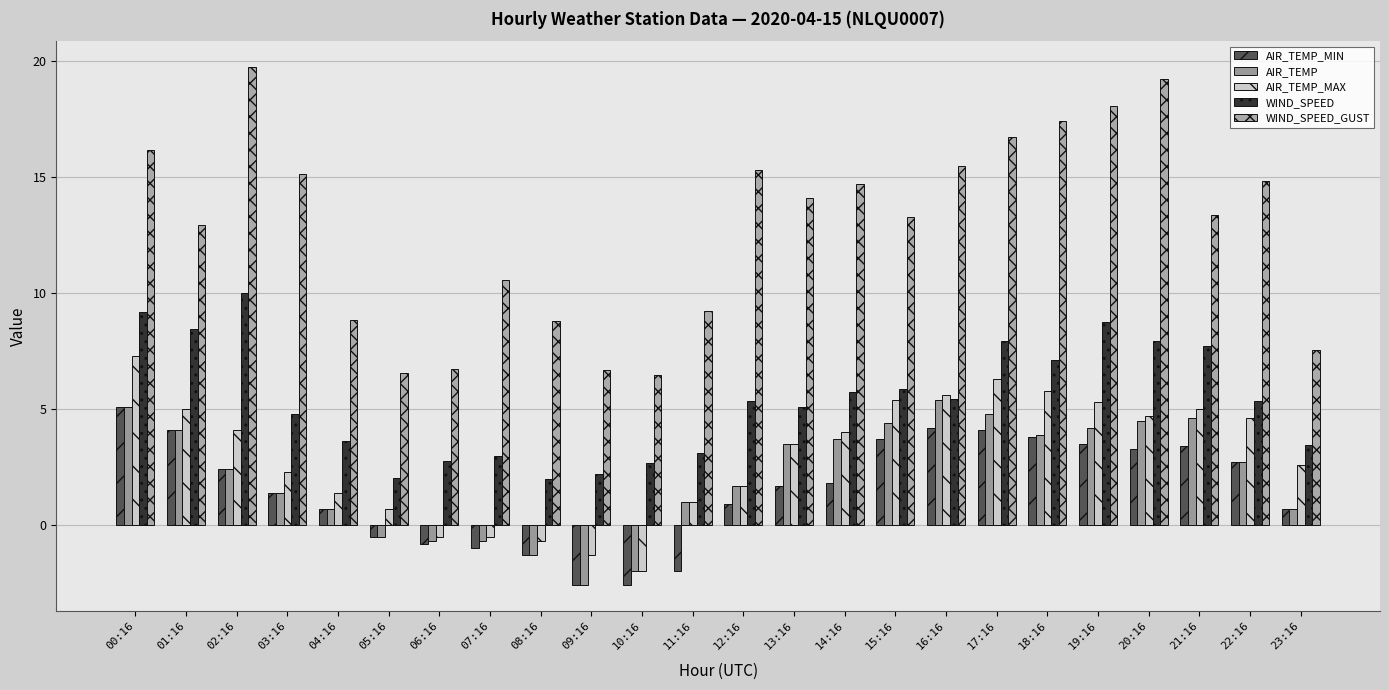

How many values in the WIND_SPEED_GUST series exceed 14?

12